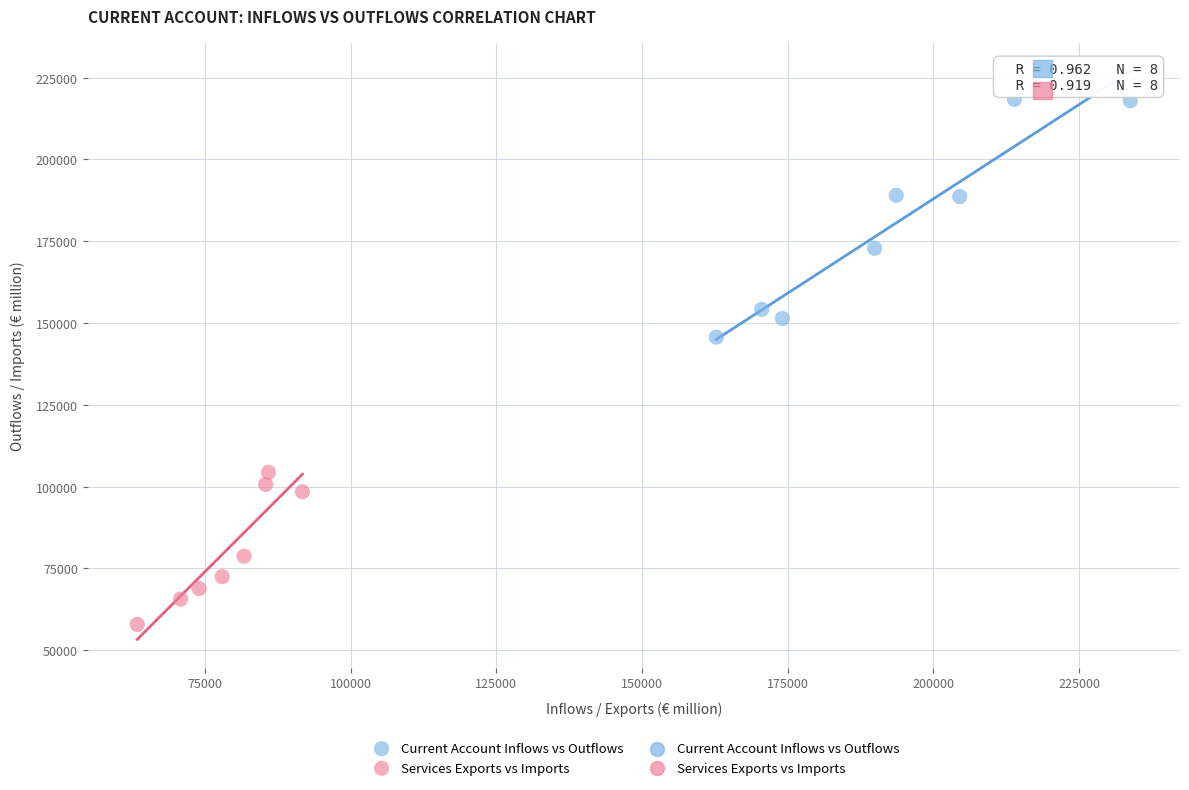

Which series contains the highest Y value?

Current Account Inflows vs Outflows